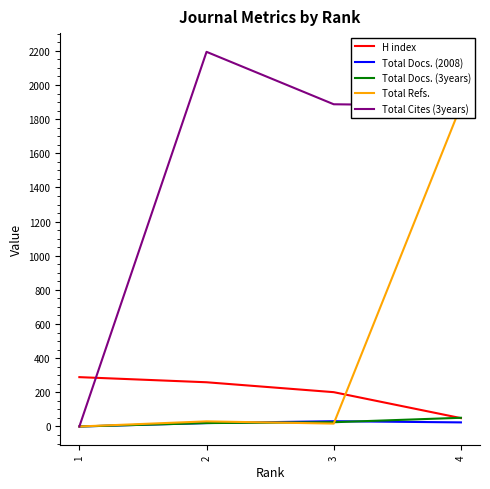

At how many categories does at least one series exceed 1659?

3